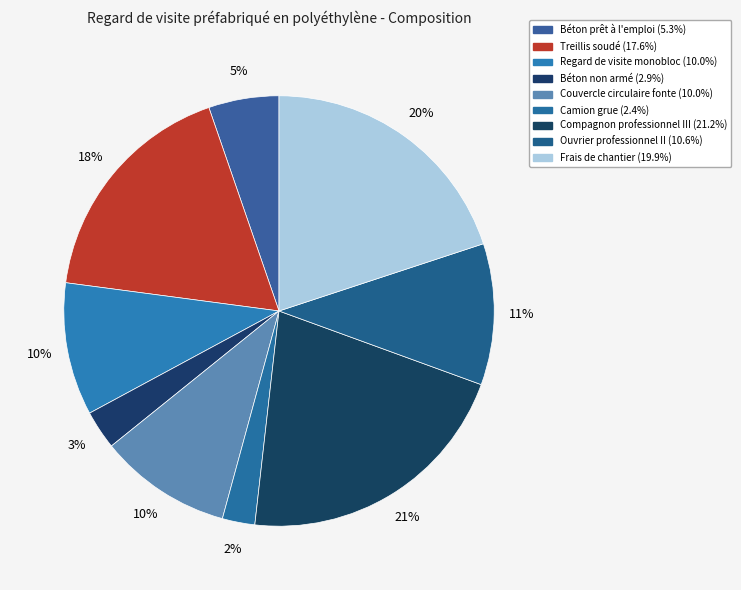

Which category has the smallest portion of the pie?

Camion grue